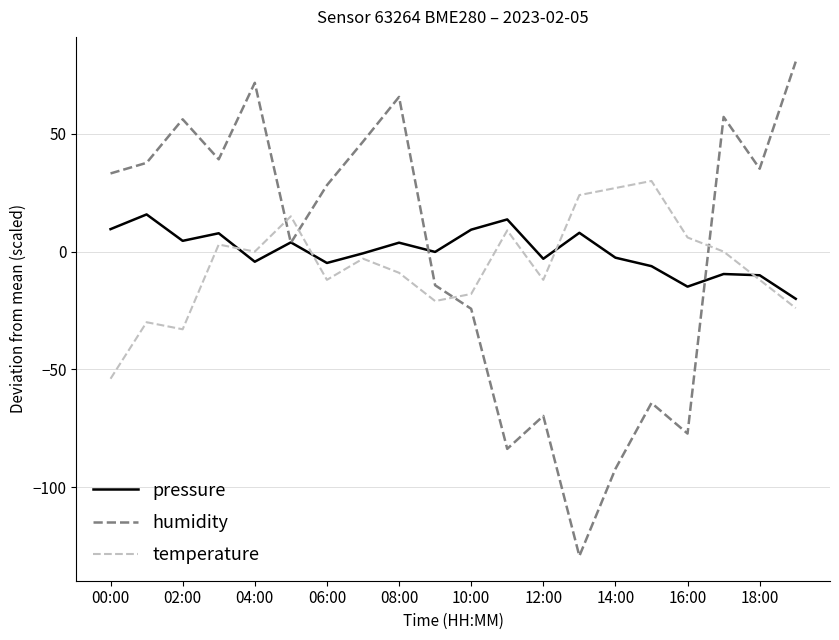

Does the chart display data point markers on the line(s)?

No